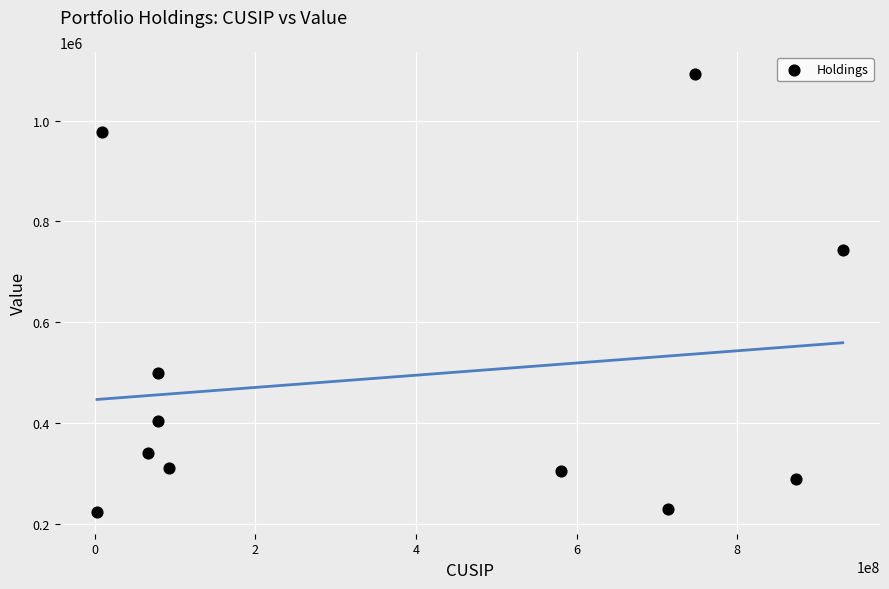

What is the average Y value?

492315